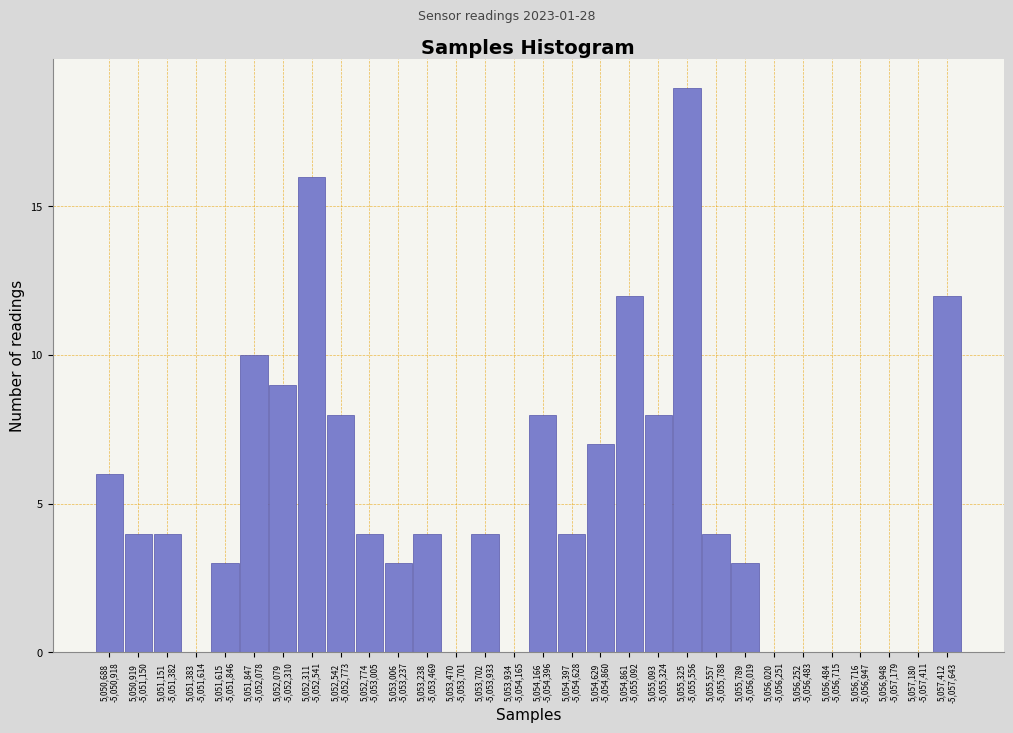

What is the sum of all values?

152